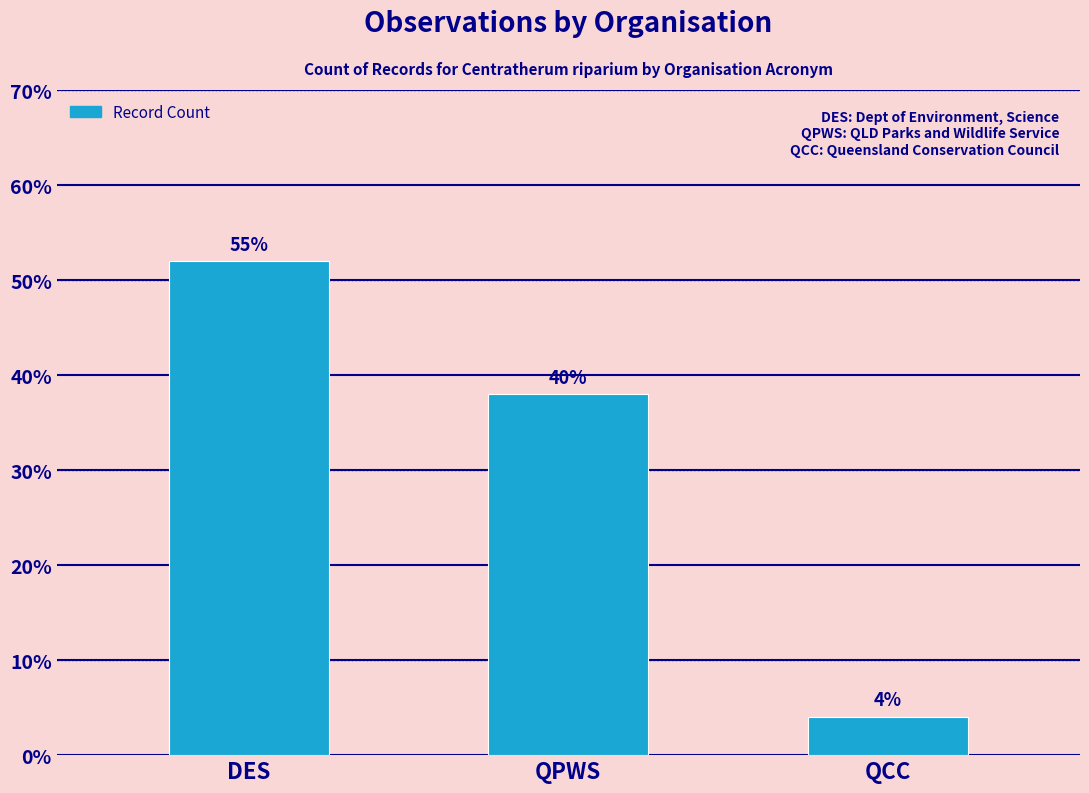

Which label corresponds to the smallest value in the chart?

QCC